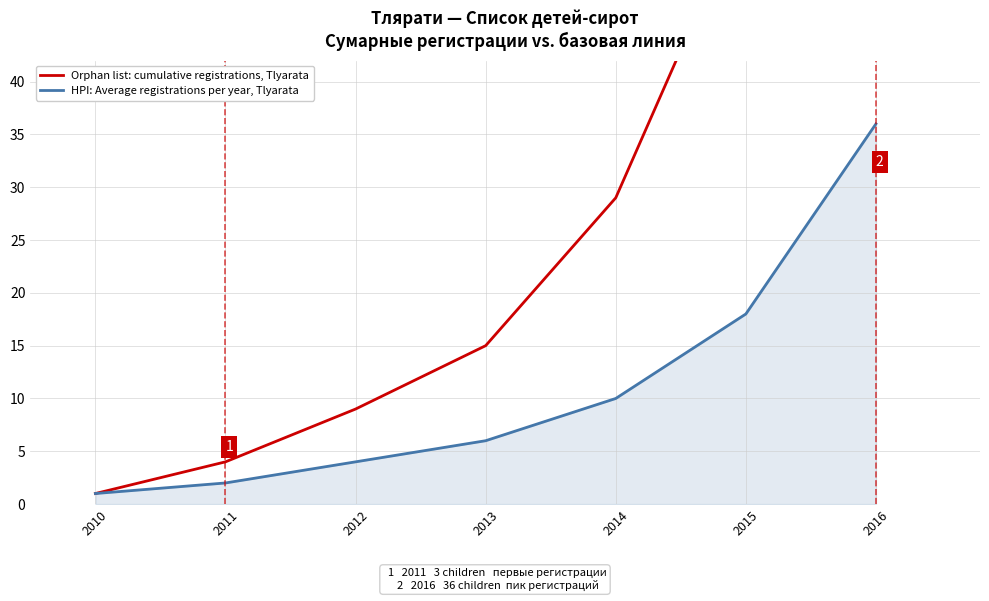

Reading left to right, what are all the values shown in this chart?

Orphan list: cumulative registrations, Tlyarata: 2010=1	2011=4	2012=9	2013=15	2014=29	2015=57	2016=93
HPI: Average registrations per year, Tlyarata: 2010=1	2011=2	2012=4	2013=6	2014=10	2015=18	2016=36